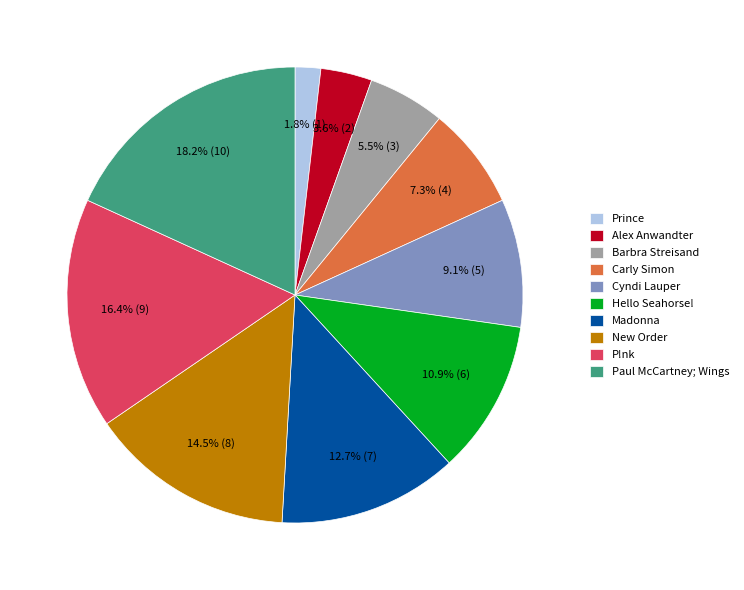

Count the number of slices in the pie.

10